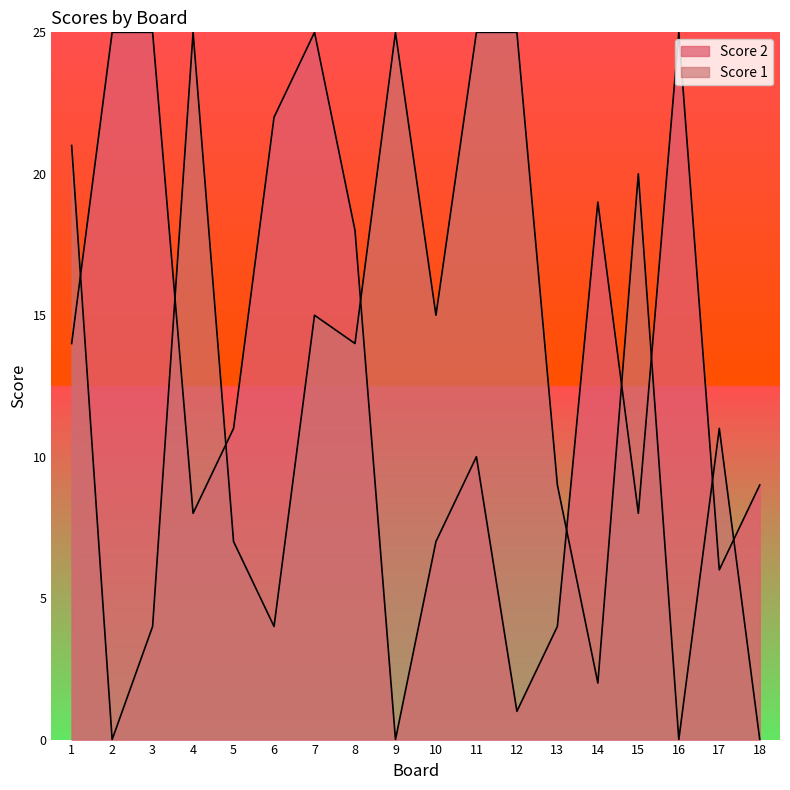

At which category does Score 2 reach its first local valley?

4